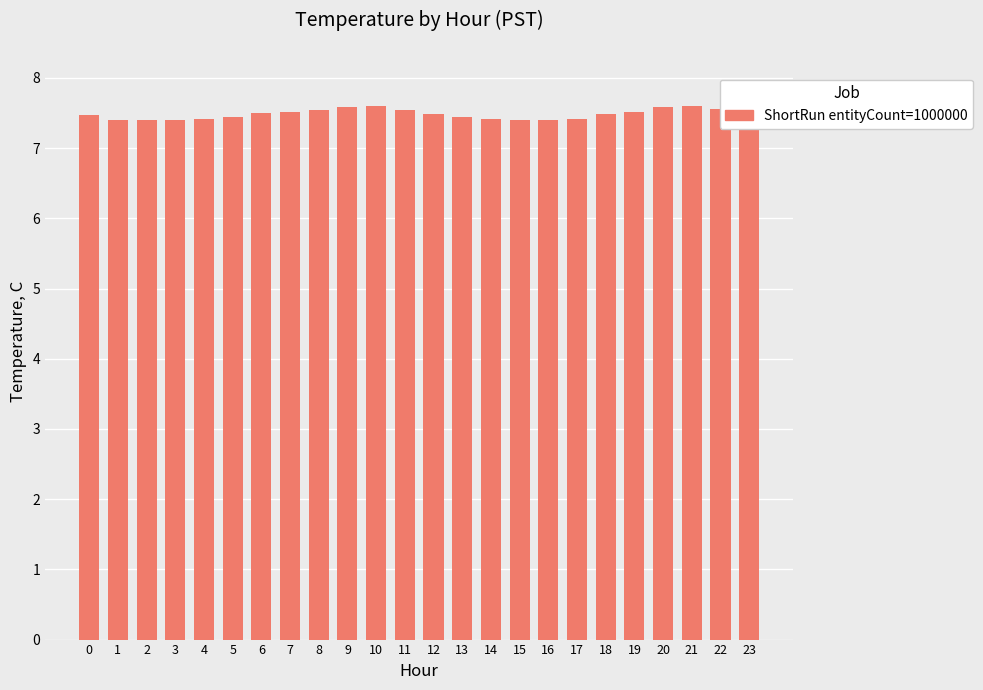

Between 17 and 9, which is larger?

9